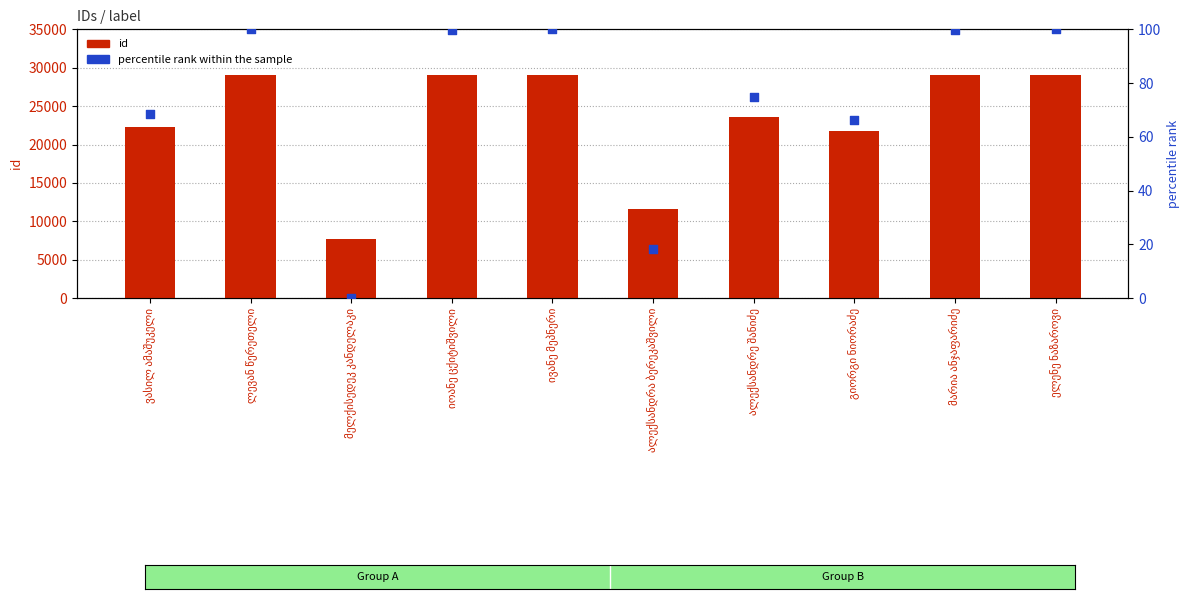

At which category is the sum across all series the highest?

ლევან წერეთელი